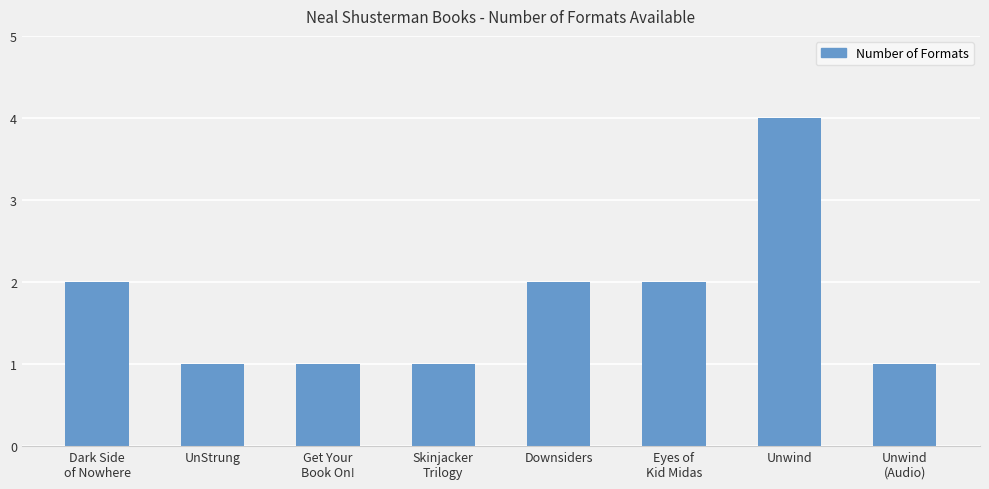

Reading left to right, list all the values displayed in this chart.

Dark Side
of Nowhere=2	UnStrung=1	Get Your
Book On!=1	Skinjacker
Trilogy=1	Downsiders=2	Eyes of
Kid Midas=2	Unwind=4	Unwind
(Audio)=1